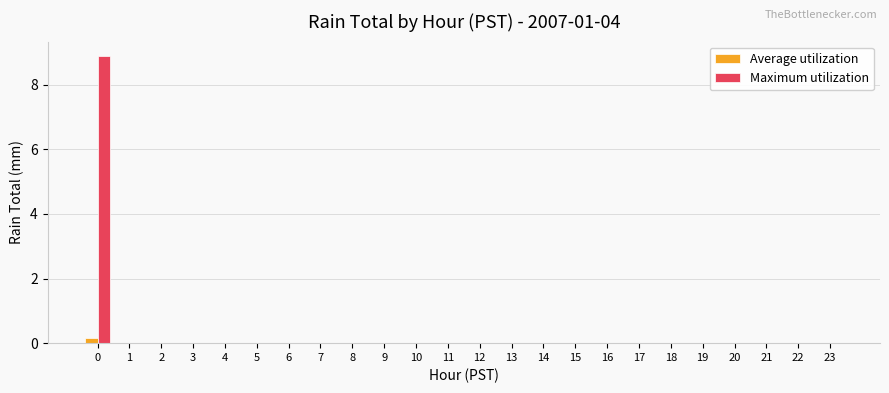

Count the number of categories in the chart.

24